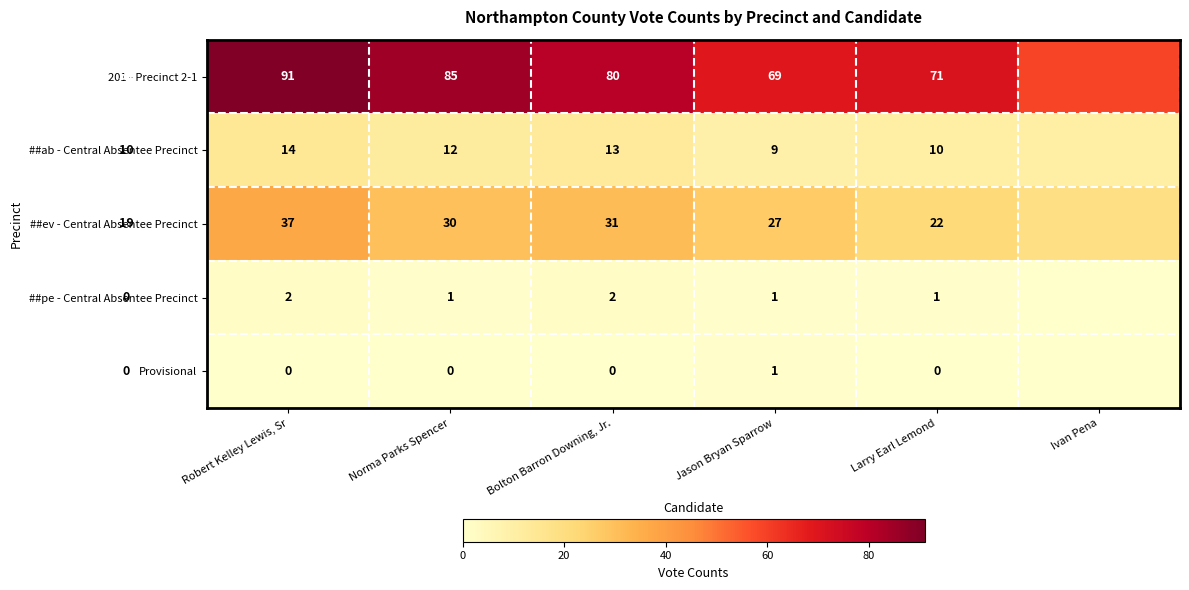

How many data points does each series have?

6